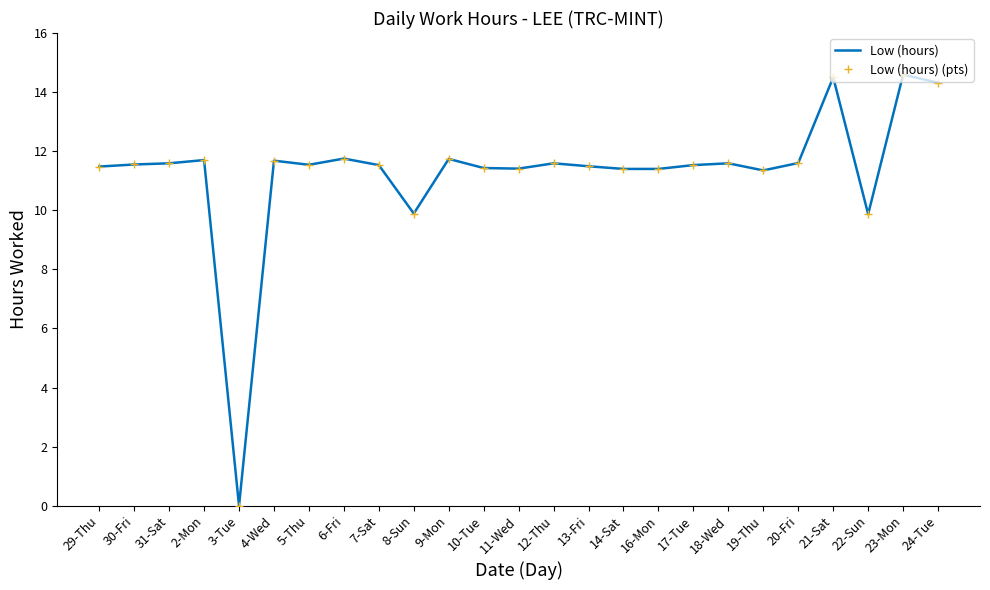

What is the value of the Low (hours) (pts) point at the 19th from the left?

11.6